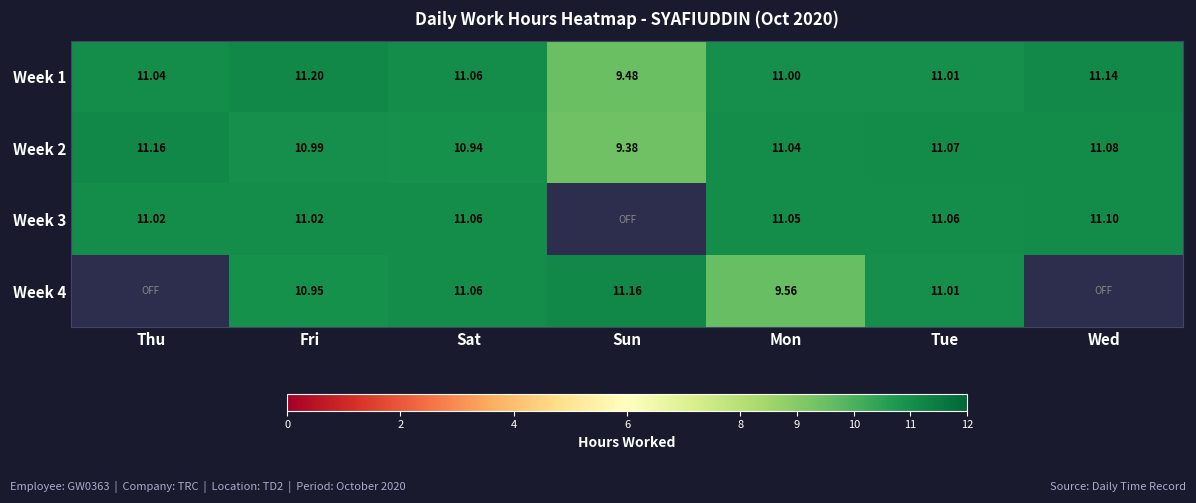

Is the value of Week 4 at Sun greater than the value of Week 3 at Wed?

Yes